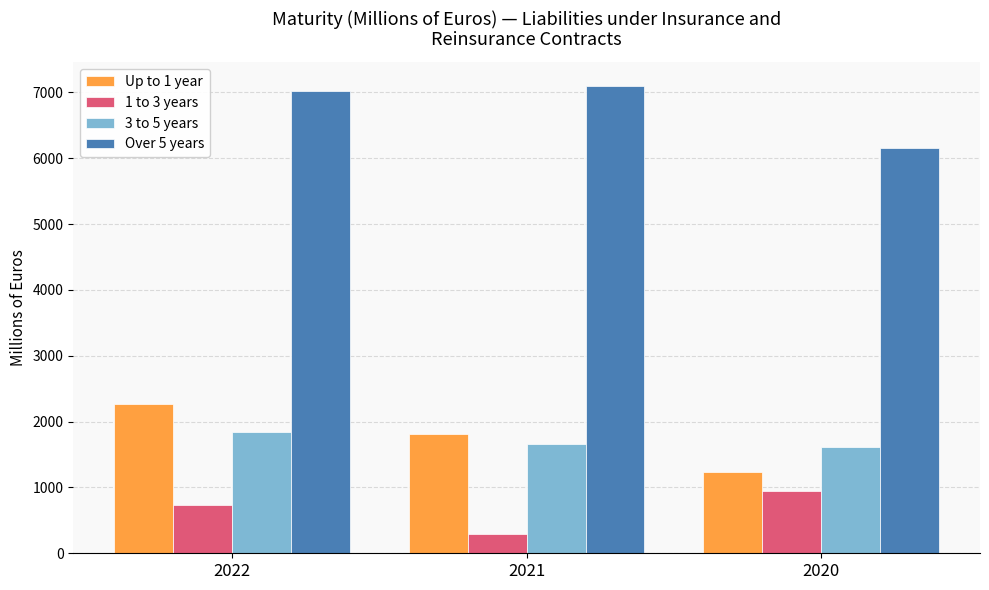

What is the sum of all 3 to 5 years values?

5116